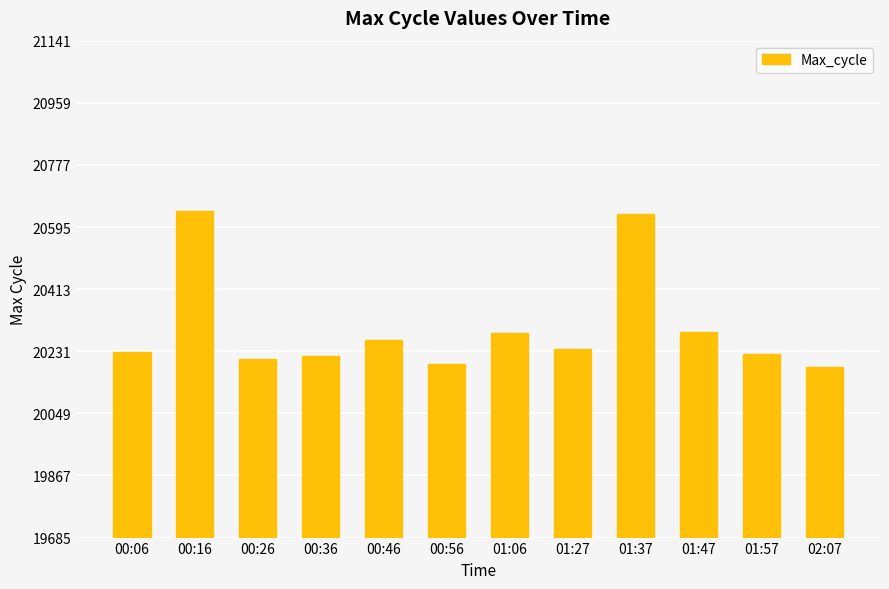

What is the label of the 11th bar from the right?

00:16